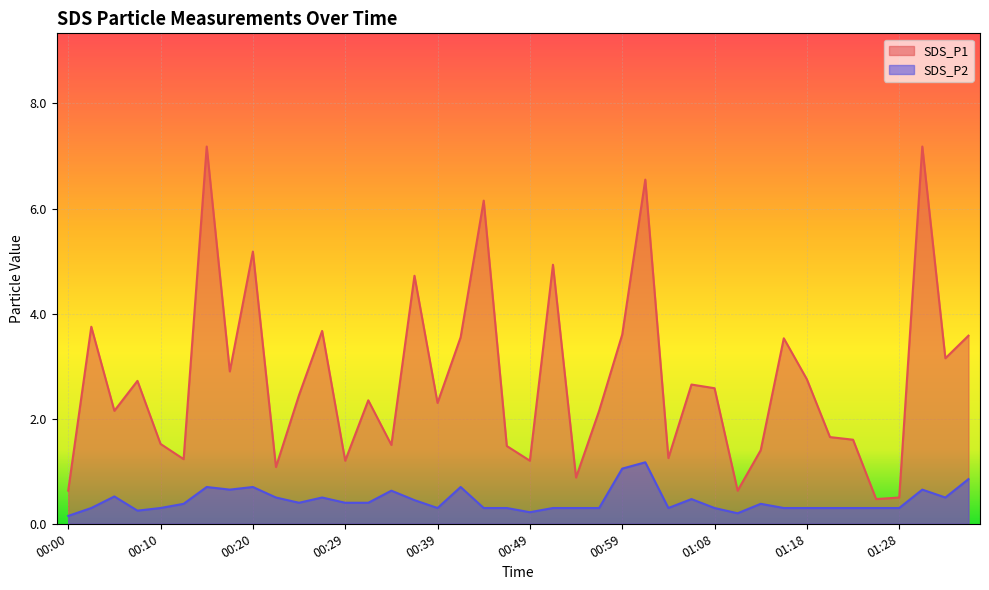

Reading left to right, what are all the values shown in this chart?

SDS_P1: 00:00=0.6	00:03=3.8	00:05=2.1	00:07=2.7	00:10=1.5	00:12=1.2	00:15=7.2	00:17=2.9	00:20=5.2	00:22=1.1	00:25=2.5	00:27=3.7	00:29=1.2	00:32=2.4	00:34=1.5	00:37=4.7	00:39=2.3	00:42=3.5	00:44=6.2	00:47=1.5	00:49=1.2	00:51=4.9	00:54=0.9	00:56=2.1	00:59=3.6	01:01=6.5	01:04=1.2	01:06=2.6	01:08=2.6	01:11=0.6	01:13=1.4	01:16=3.5	01:18=2.8	01:21=1.6	01:23=1.6	01:25=0.5	01:28=0.5	01:30=7.2	01:33=3.1	01:35=3.6
SDS_P2: 00:00=0.1	00:03=0.3	00:05=0.5	00:07=0.2	00:10=0.3	00:12=0.4	00:15=0.7	00:17=0.7	00:20=0.7	00:22=0.5	00:25=0.4	00:27=0.5	00:29=0.4	00:32=0.4	00:34=0.6	00:37=0.5	00:39=0.3	00:42=0.7	00:44=0.3	00:47=0.3	00:49=0.2	00:51=0.3	00:54=0.3	00:56=0.3	00:59=1.1	01:01=1.2	01:04=0.3	01:06=0.5	01:08=0.3	01:11=0.2	01:13=0.4	01:16=0.3	01:18=0.3	01:21=0.3	01:23=0.3	01:25=0.3	01:28=0.3	01:30=0.7	01:33=0.5	01:35=0.8